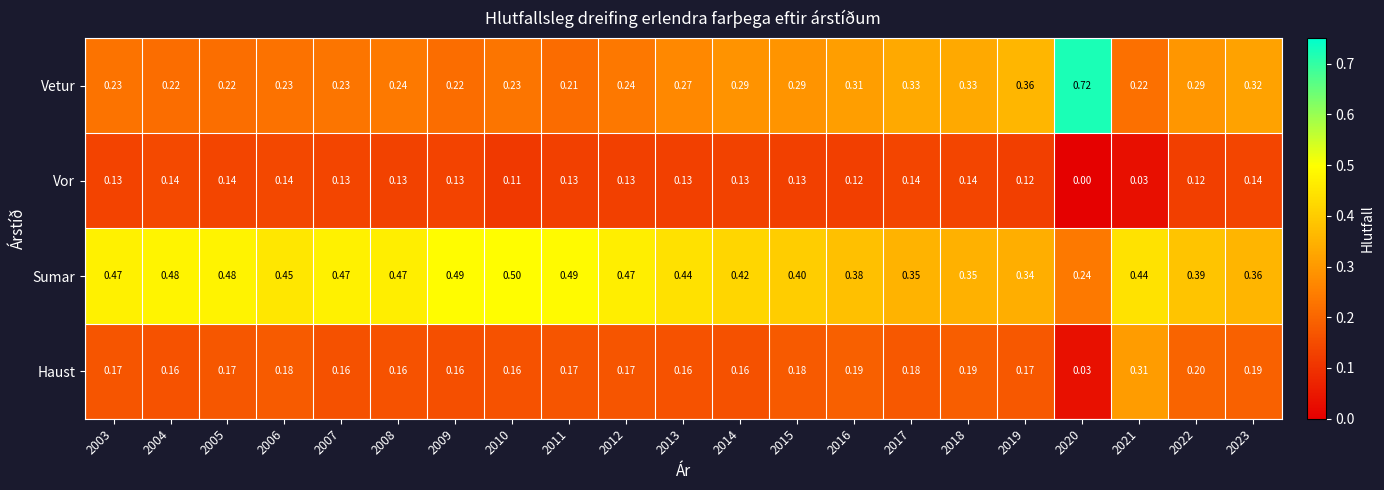

Is the value of Haust at 2021 greater than the value of Sumar at 2004?

No